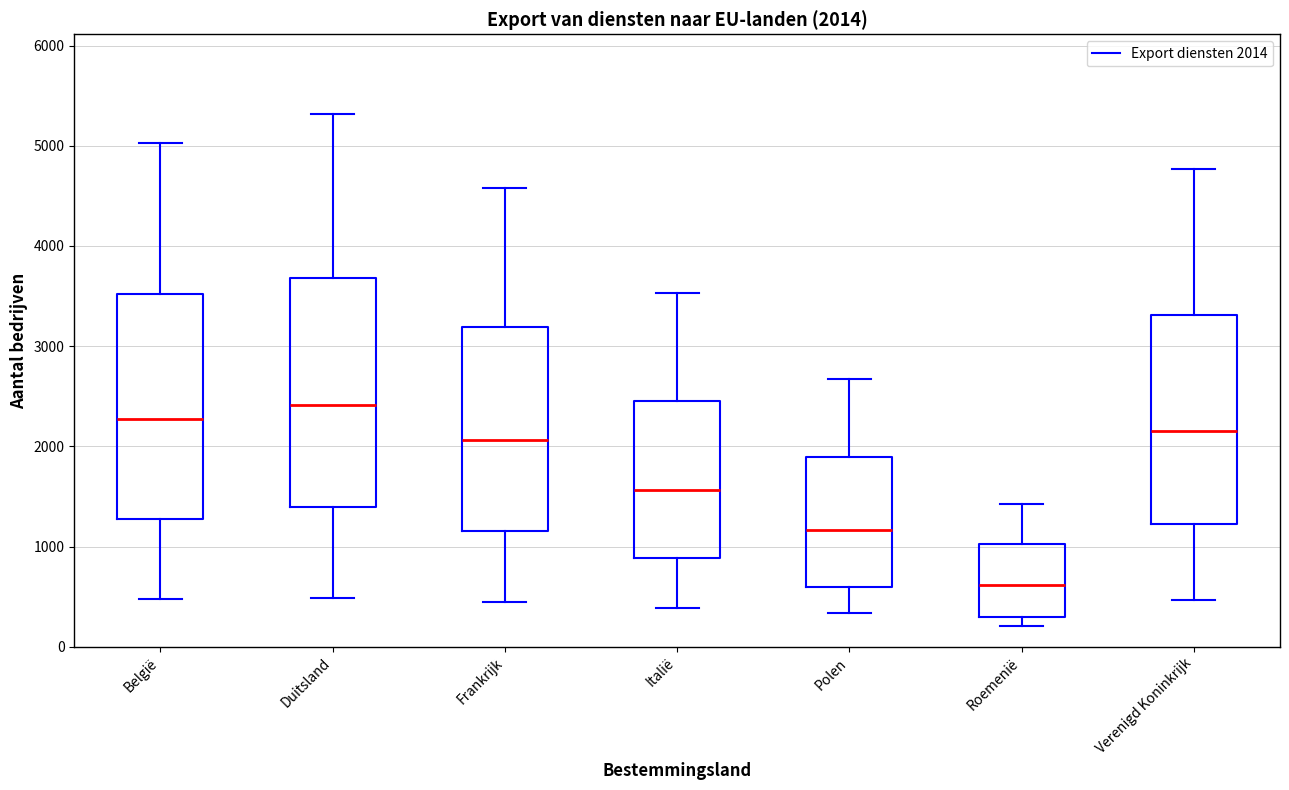

Which box's median line is the lowest?

Roemenië